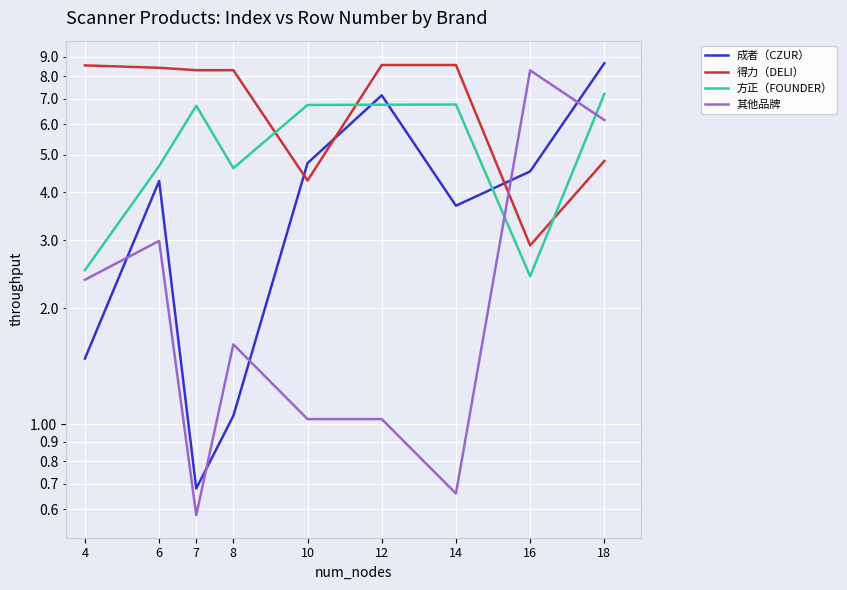

What is the value of the 成者（CZUR） point at the 4th from the left?

1.1